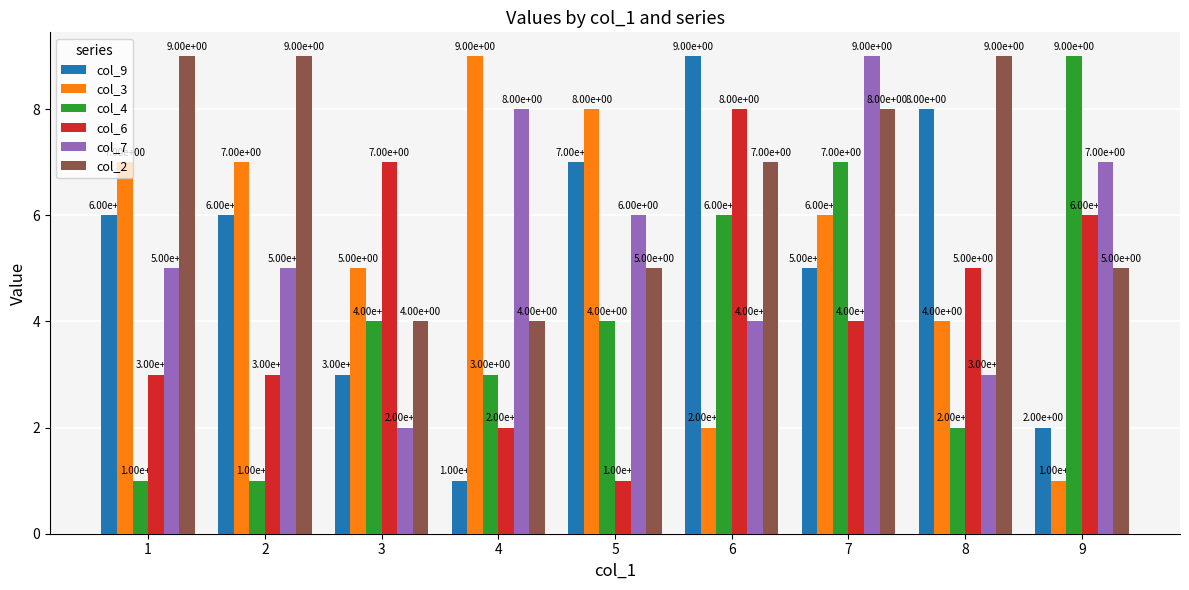

What is the sum of the col_2 values at 1 and 5?

14